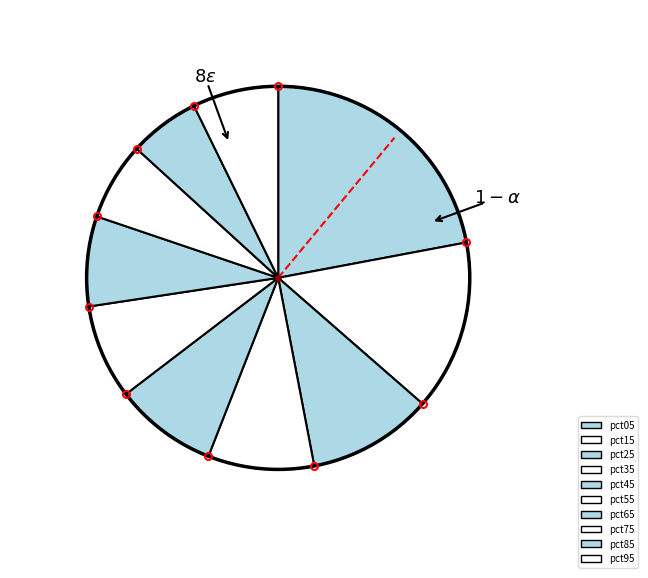

Is it true that pct35 is 9% of the pie?

True